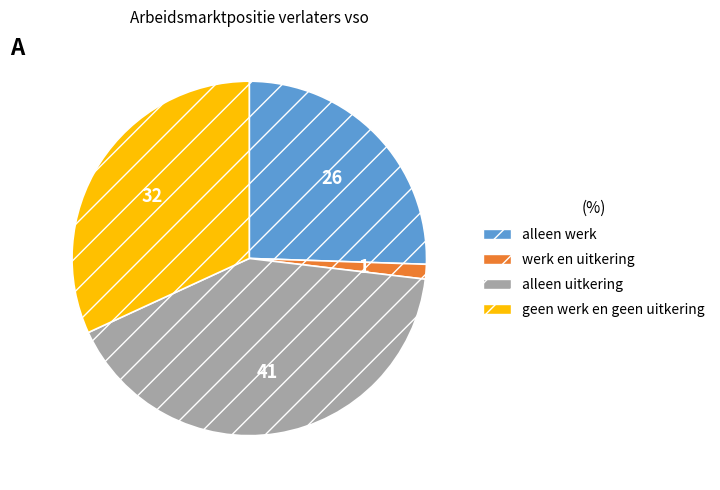

Is there any slice that represents more than half of the pie?

No